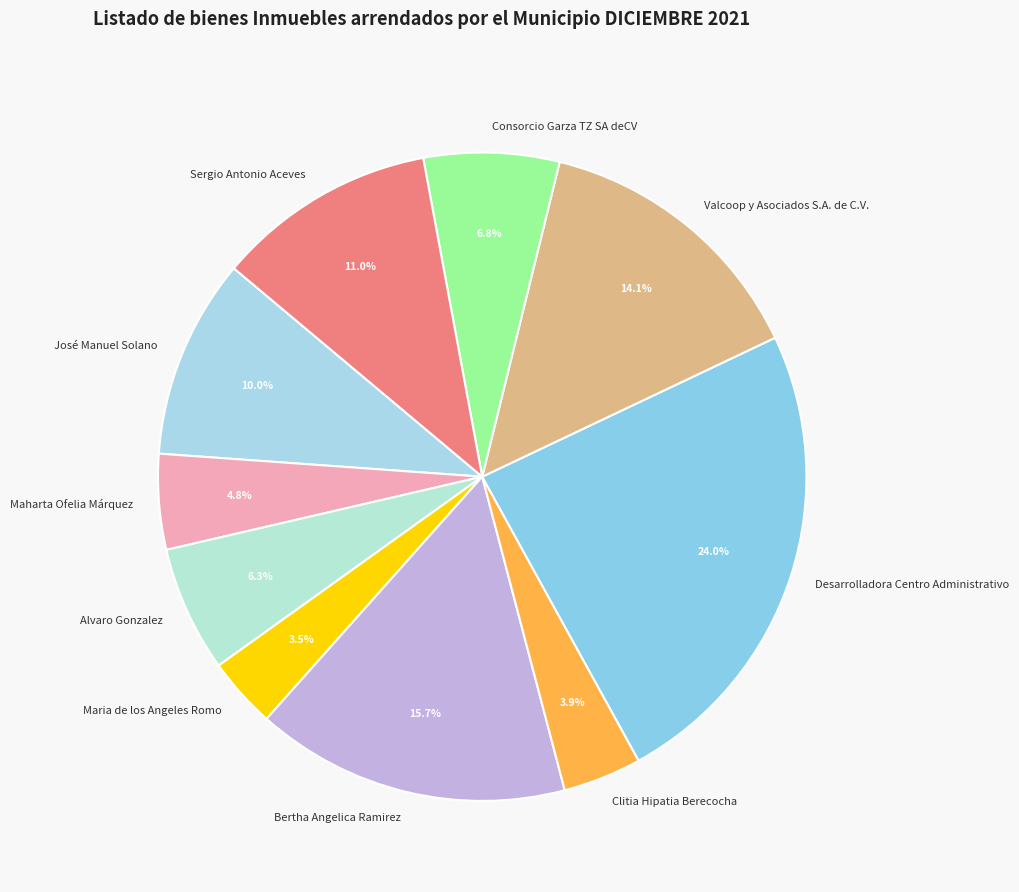

To the nearest percent, what is the combined percentage of Consorcio Garza TZ SA deCV and Maharta Ofelia Márquez?

12%